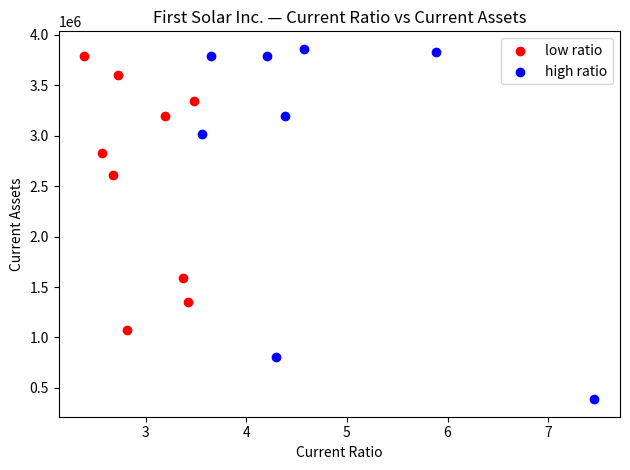

Which series has the largest Y range (max minus min)?

high ratio